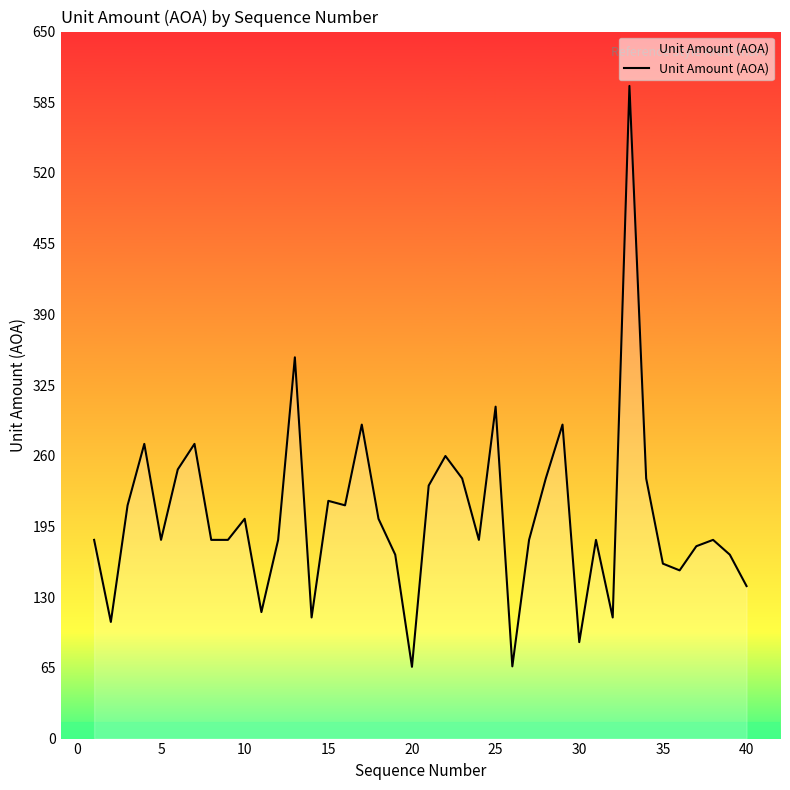

What is the difference between the maximum and minimum values?

534.0